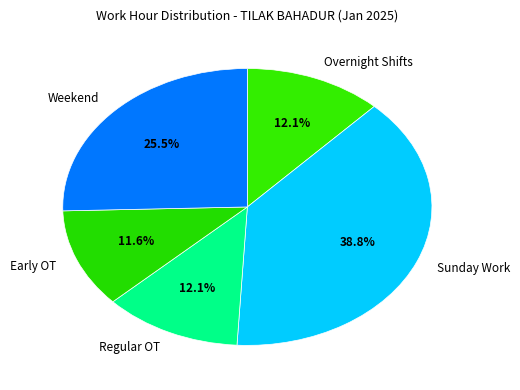

What is the ratio of the value at Regular OT to the value at Early OT?

1.0